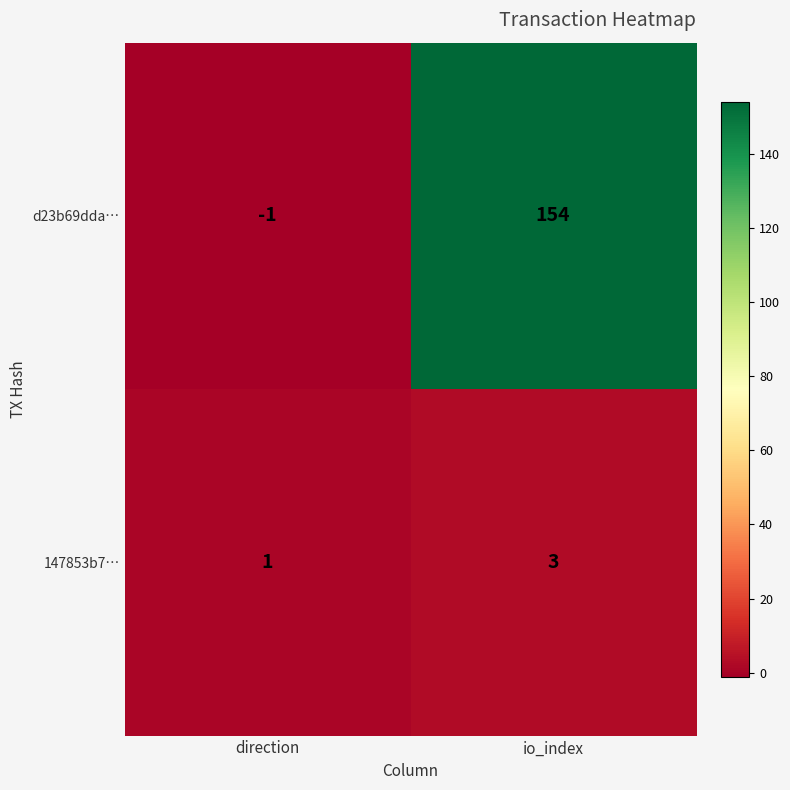

What is the maximum value shown in the chart?

154